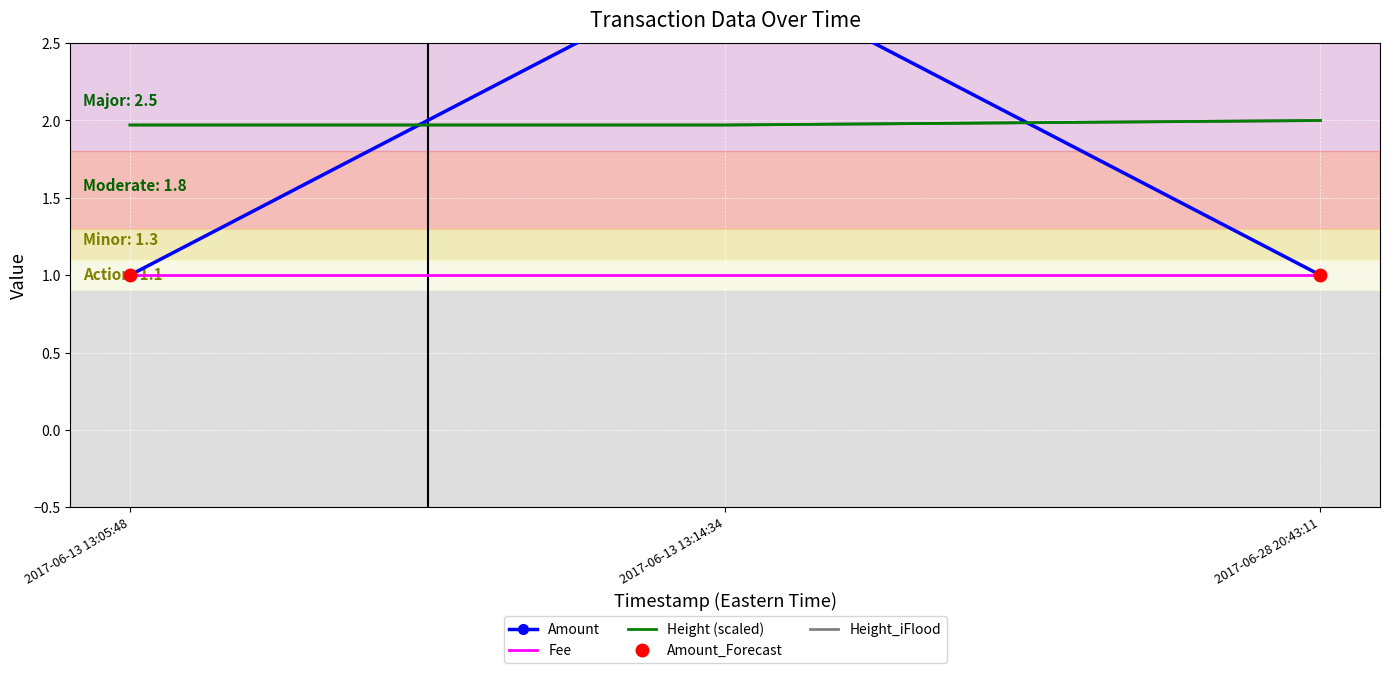

Which has a higher value, 2017-06-28 20:43:11 or 2017-06-13 13:05:48?

2017-06-28 20:43:11